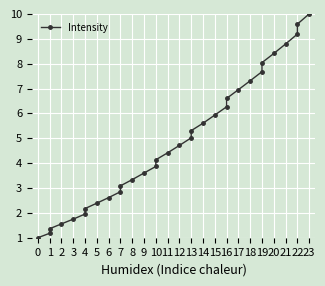

What is the maximum value shown in the chart?

10.0